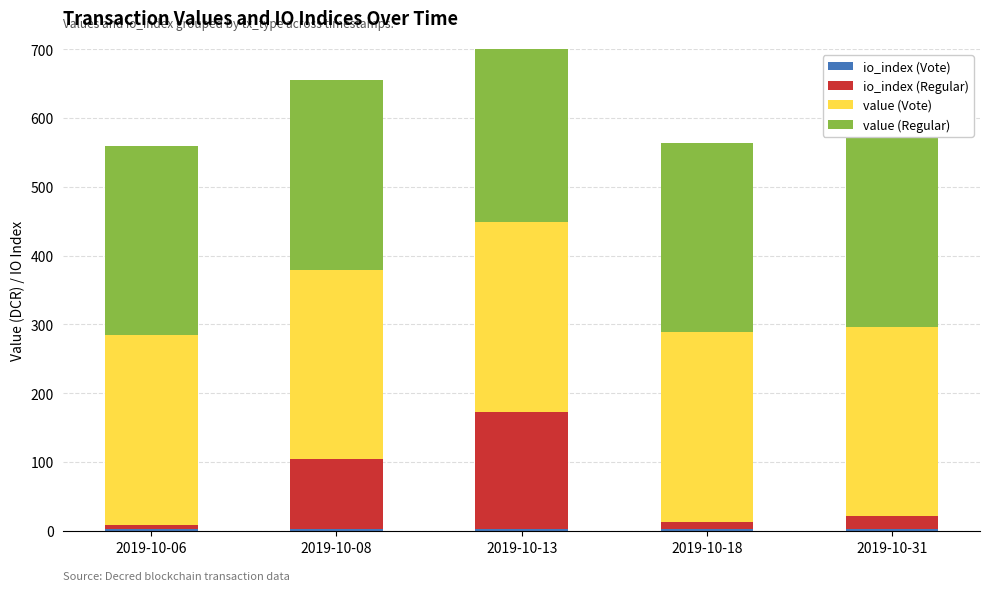

What is the value of the value (Vote) bar at the 3rd from the left?

275.4